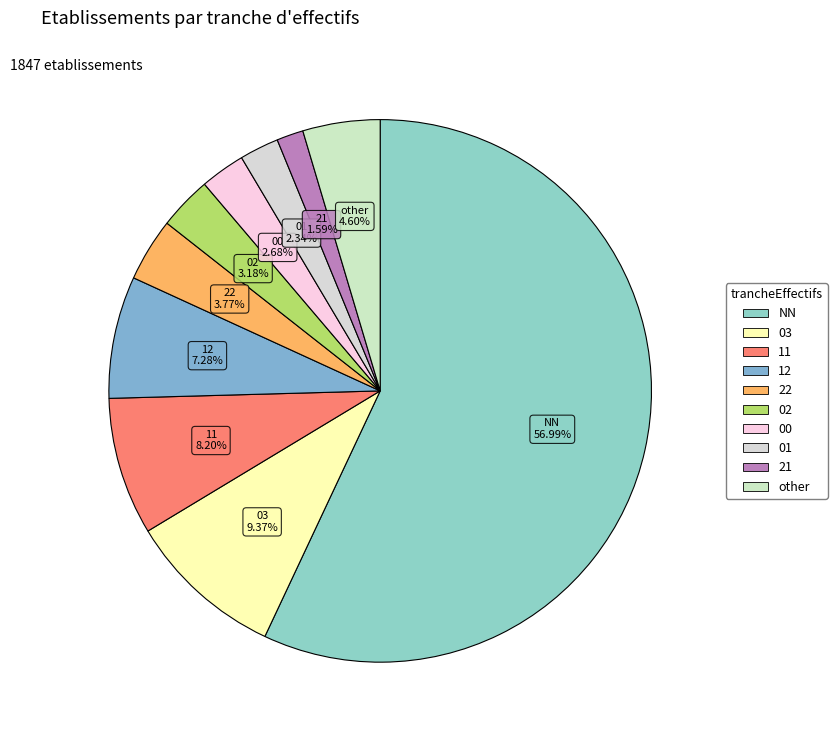

Between 11 and other, which is larger?

11